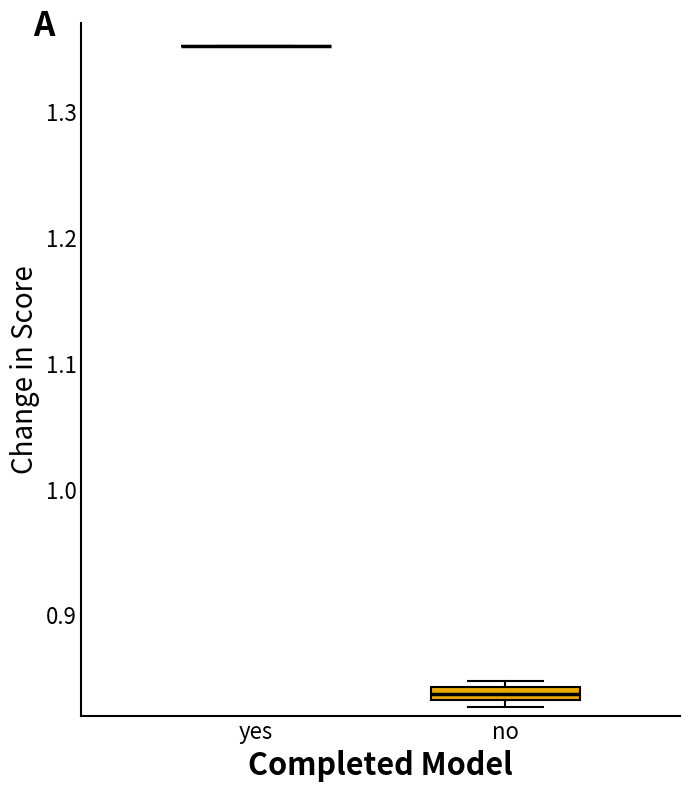

Which box is the tallest, from its lower edge to its upper edge?

no